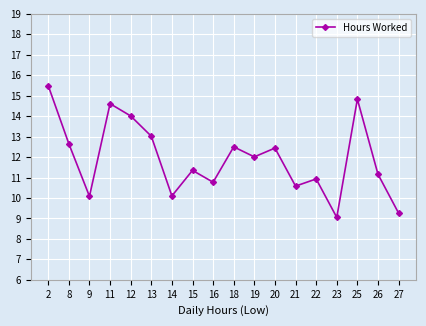

Read the value at 21.

10.6